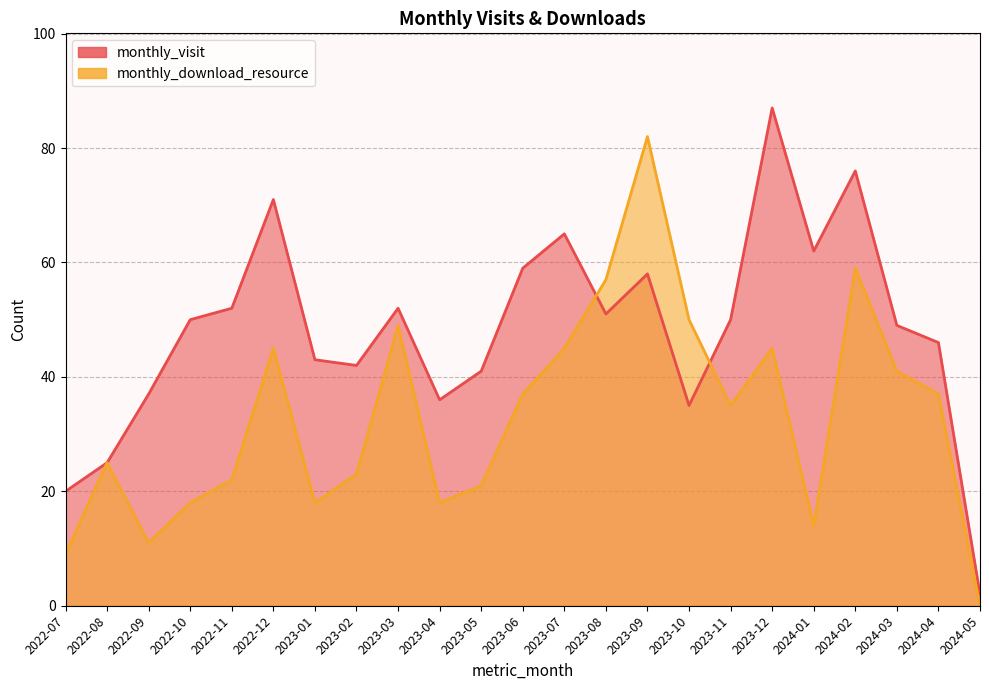

What is the value of the monthly_download_resource point at the 12th from the left?

37